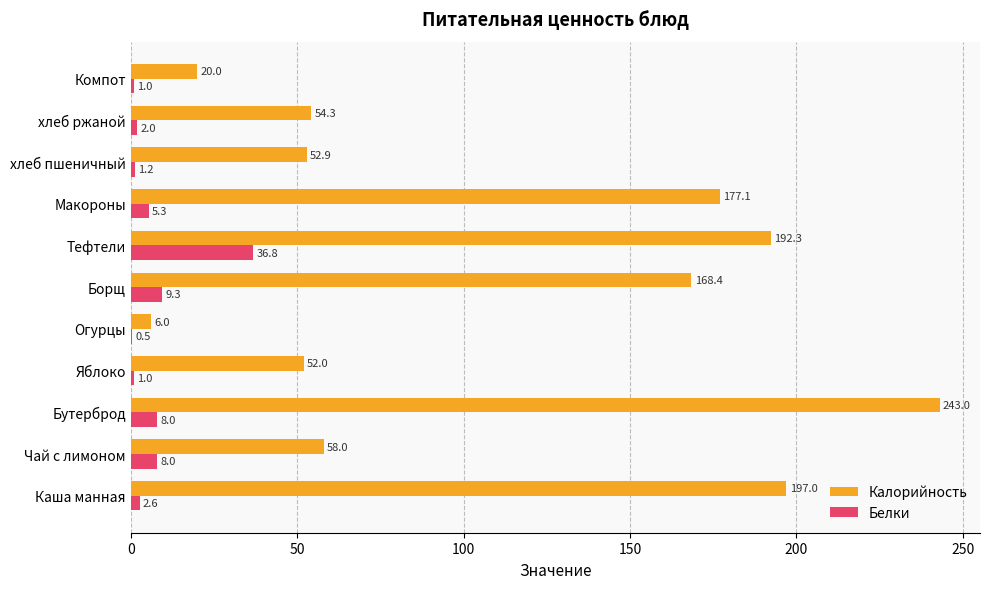

The Калорийность series shows 22.8 at хлеб пшеничный. True or false?

False